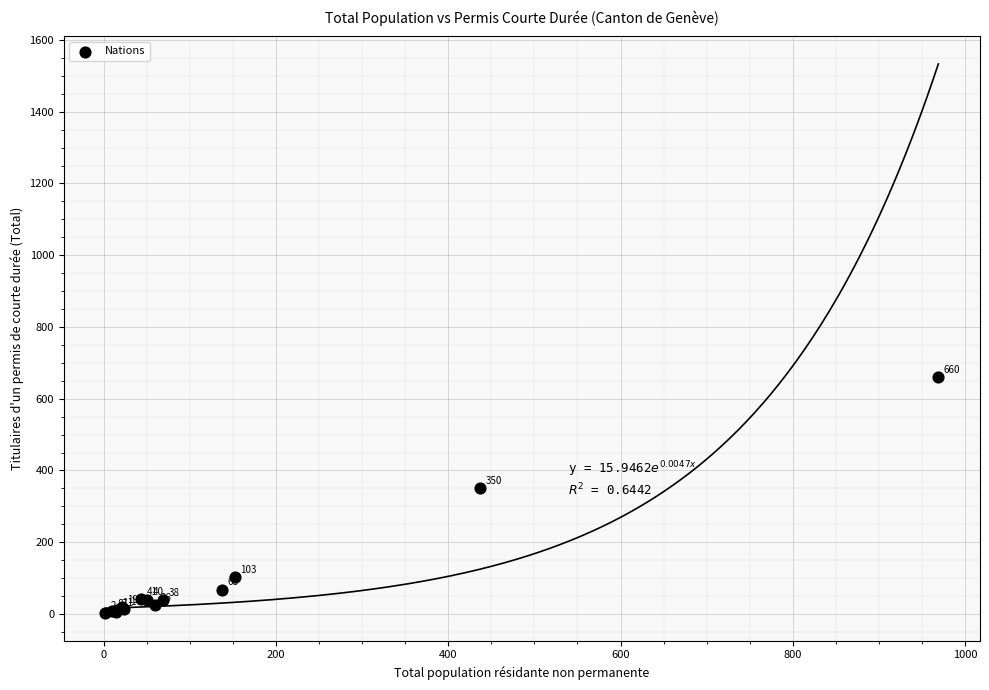

What Y value in the scatter plot is closest to 331?

350